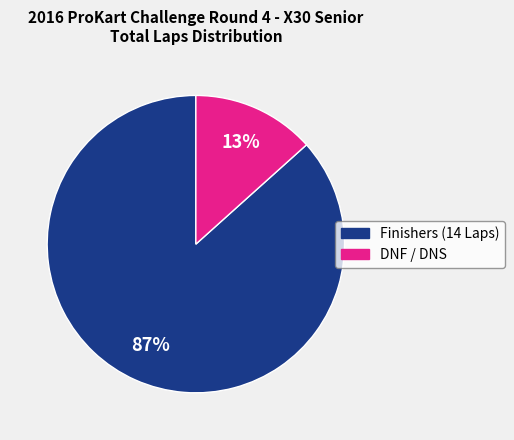

To the nearest percent, what is the average slice percentage?

50%